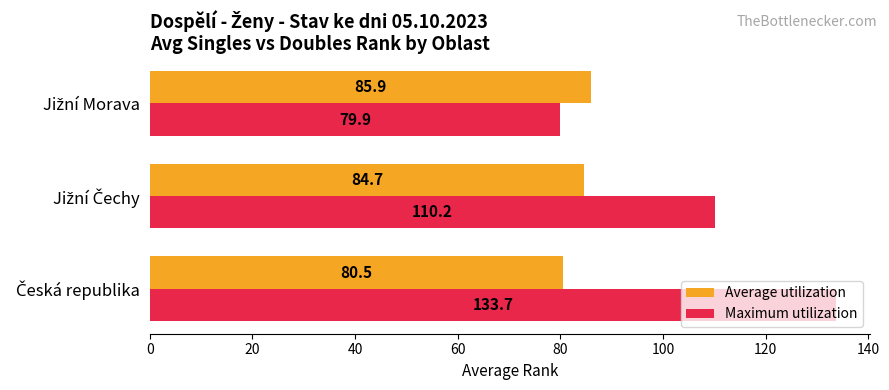

Which series has the largest total across all categories?

Maximum utilization